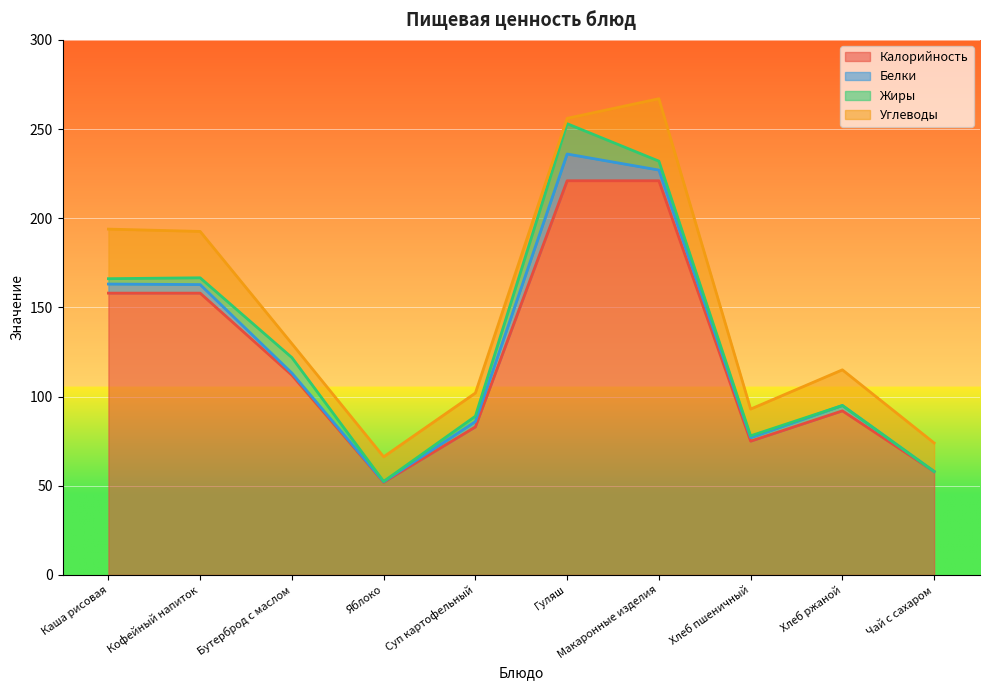

What position from the right is Гуляш?

5